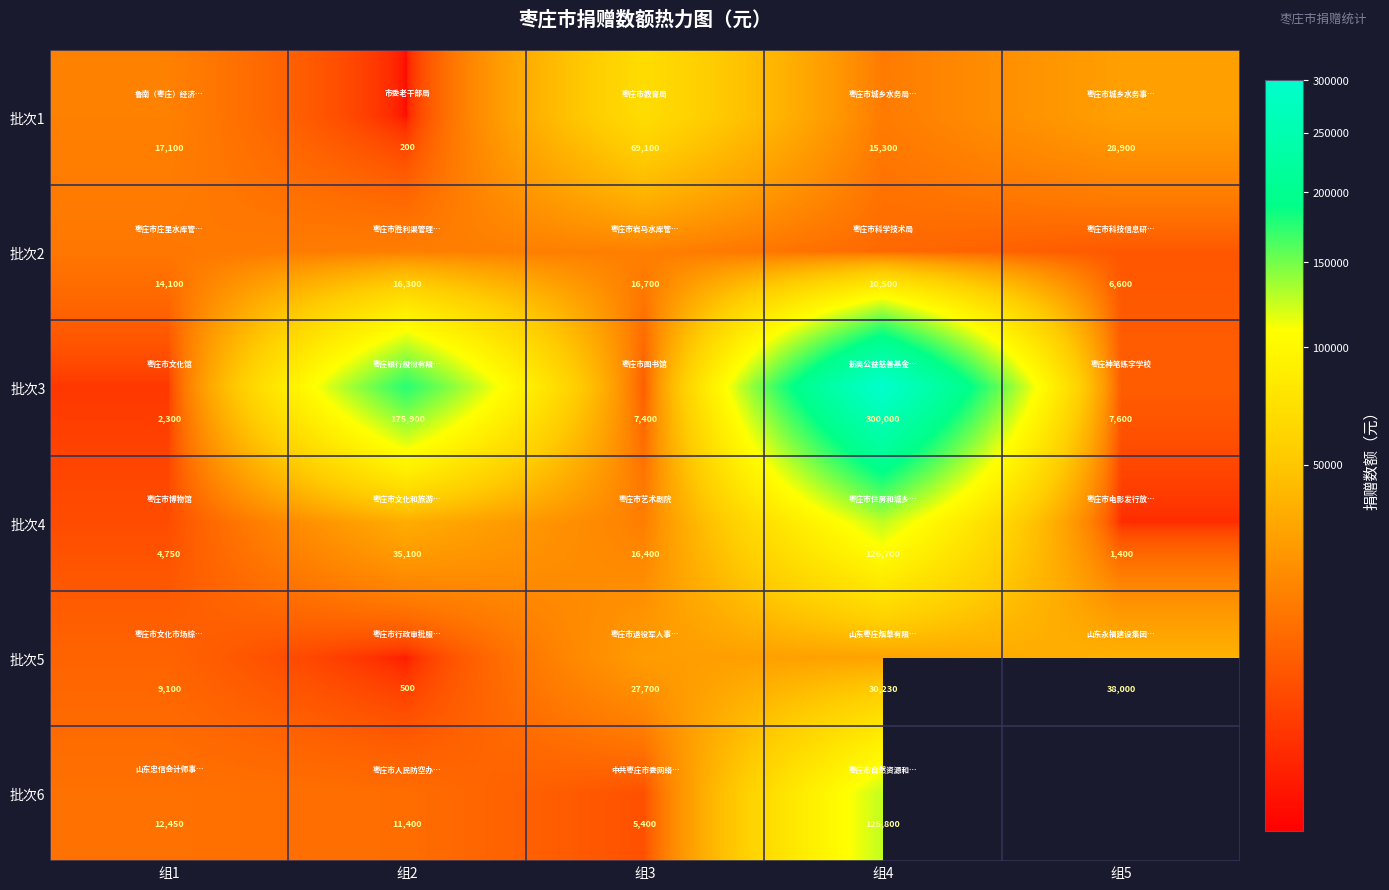

What value does the 批次4 series have at 组3?

16400